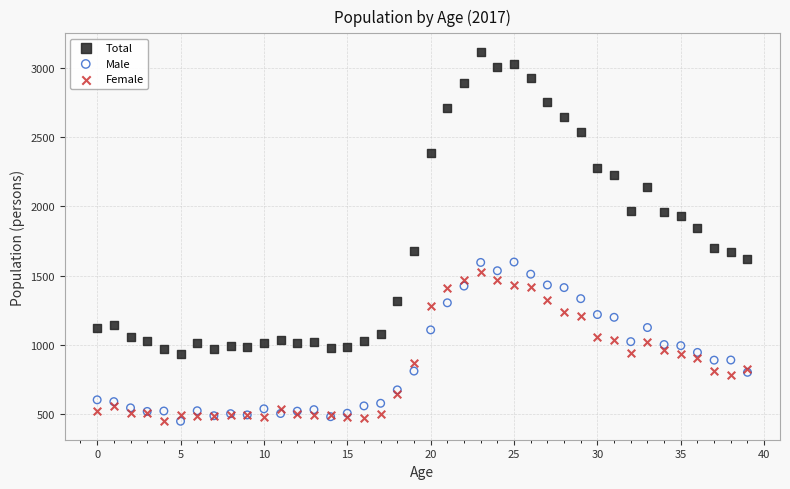

Which series has the largest Y range (max minus min)?

Total